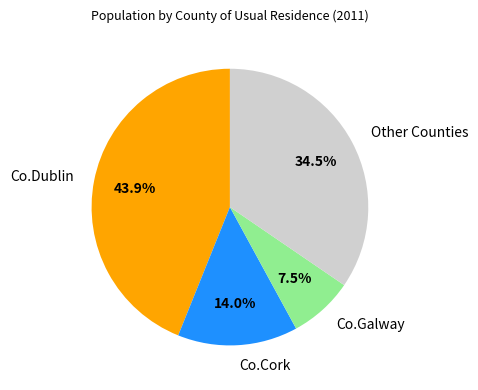

How many slices are in this pie chart?

4